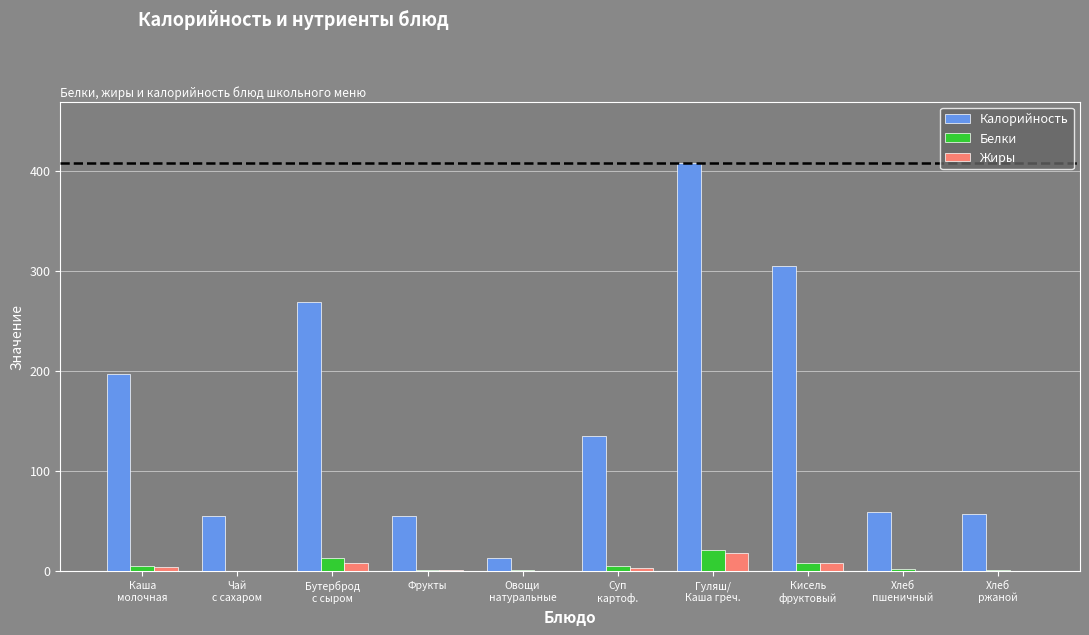

At which label does Калорийность first exceed 134?

Каша
молочная